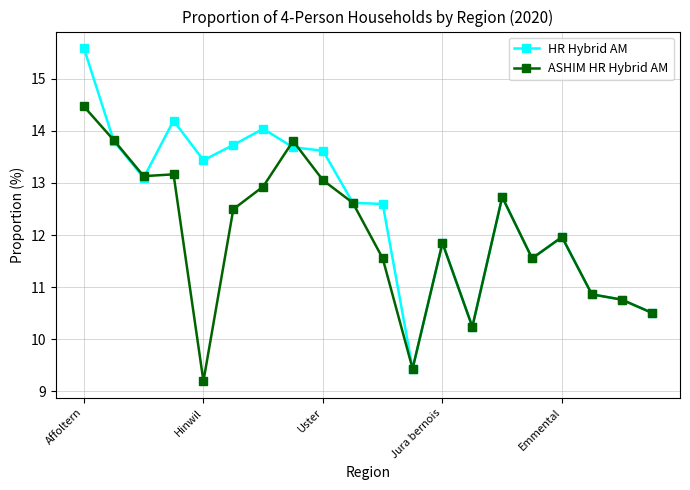

What is the greatest value displayed?

15.6